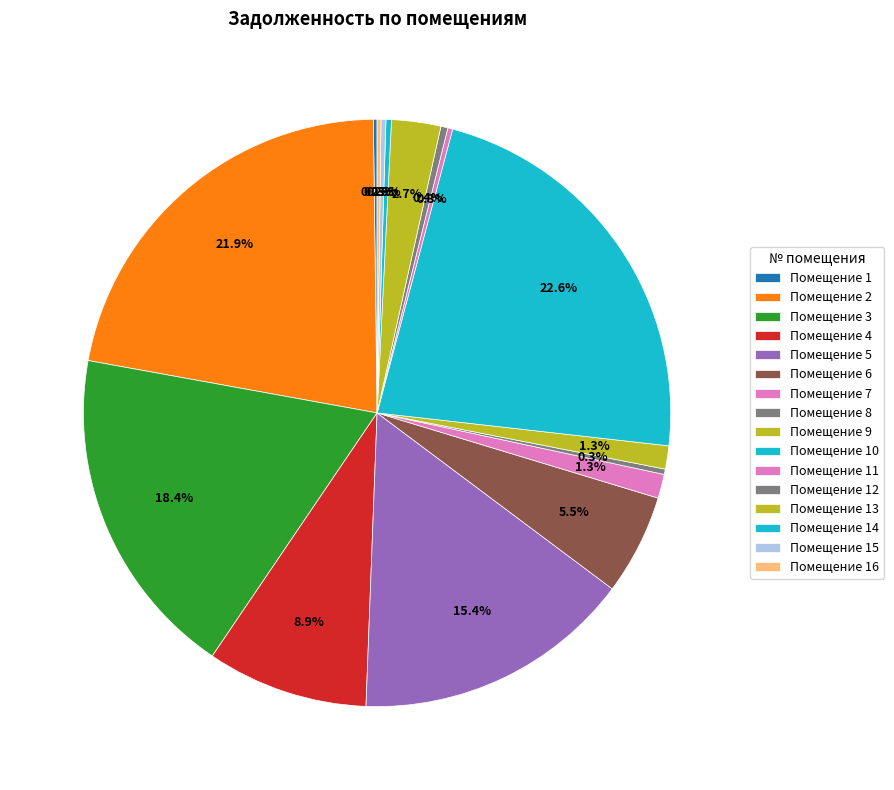

To the nearest percent, what is the difference between the largest and smallest slice percentages?

22%